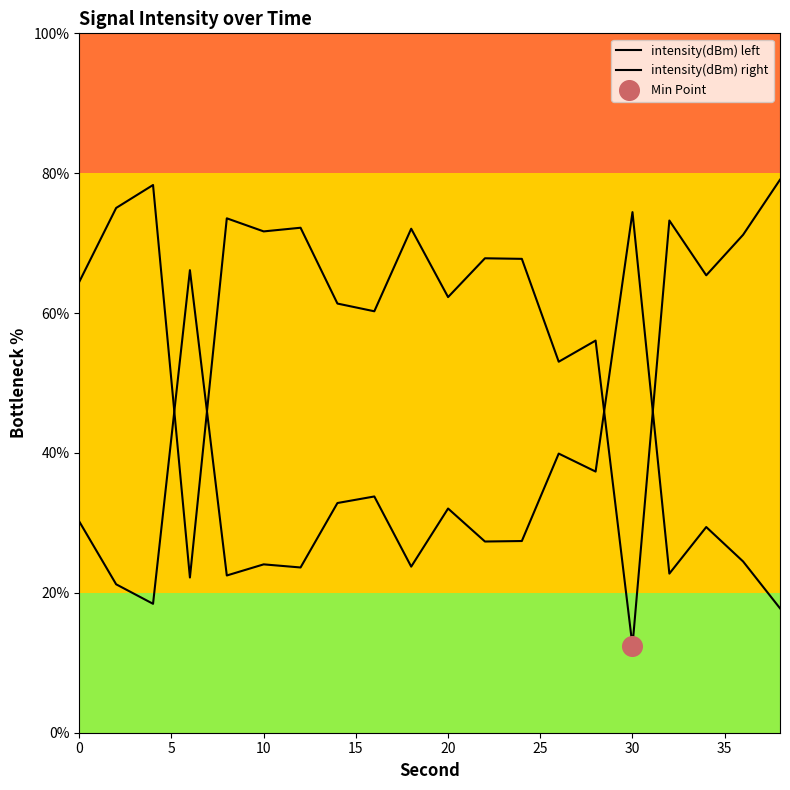

Which series contains the lowest Y value?

intensity(dBm) left